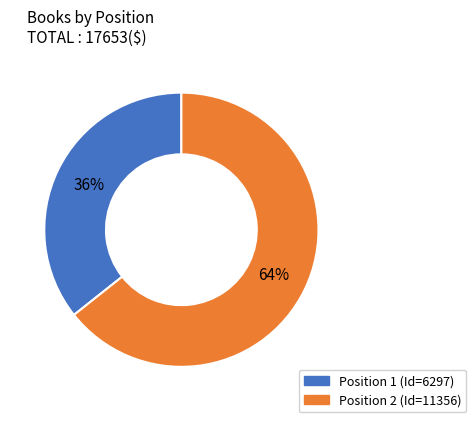

How many segments does this pie chart have?

2